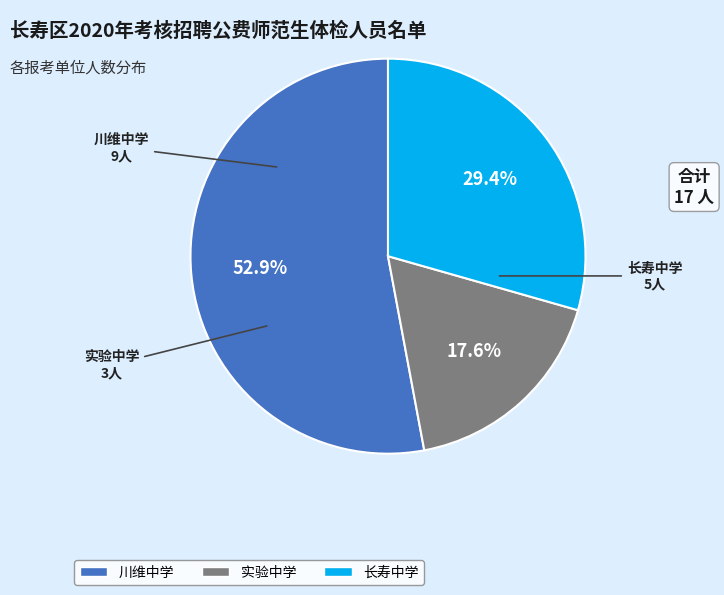

Which has a higher value, 长寿中学 or 实验中学?

长寿中学